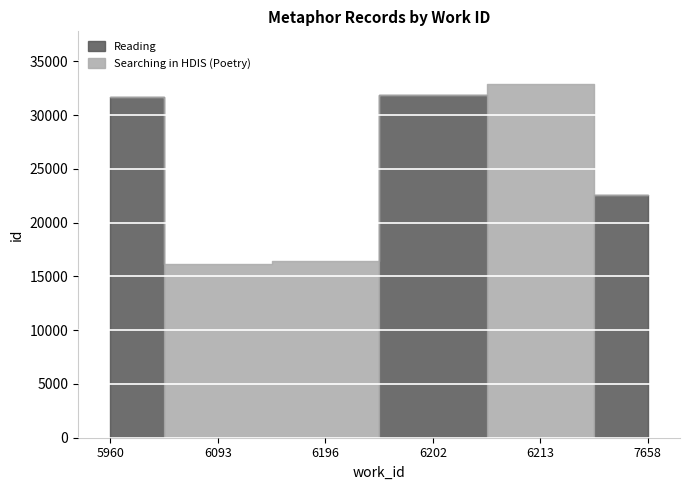

Where does the Reading series first go above 16408?

6202